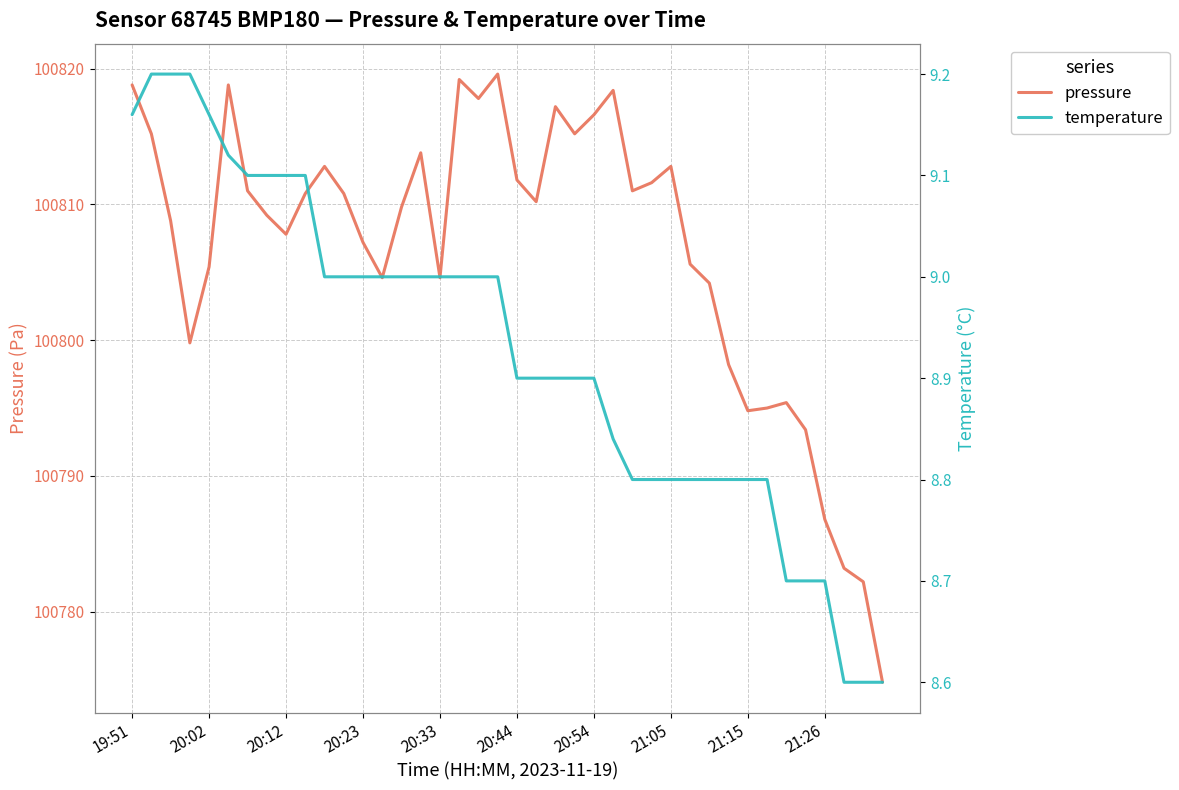

How many data points in pressure are above 100810?

20